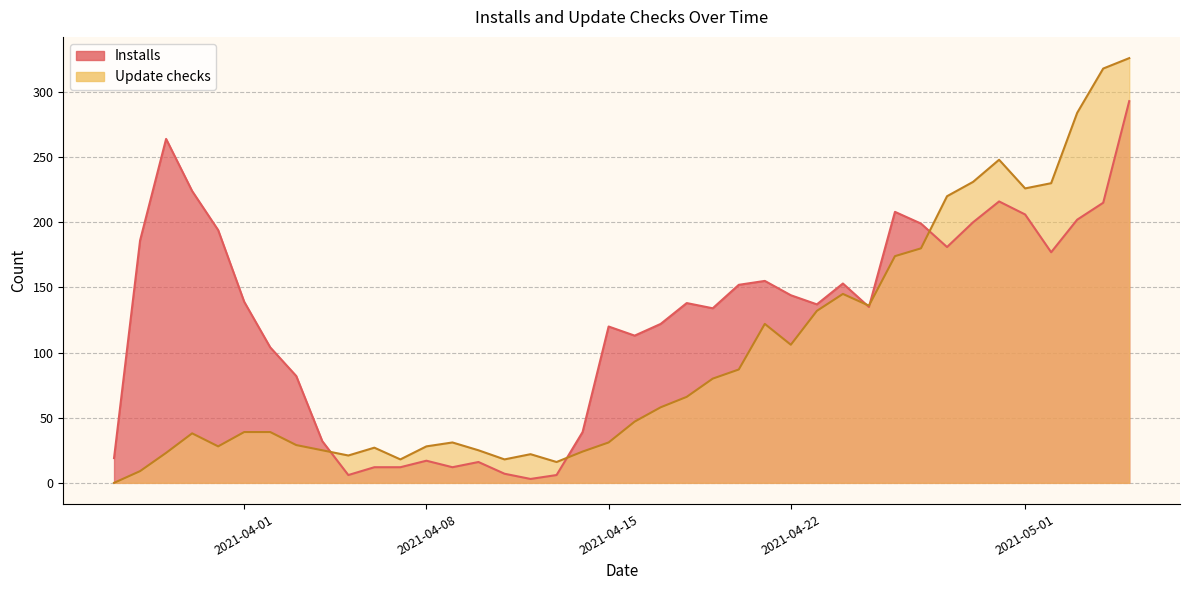

Reading left to right, what are all the values shown in this chart?

Installs: 19	186	264	224	194	139	104	82	32	6	12	12	17	12	16	7	3	6	39	120	113	122	138	134	152	155	144	137	153	135	208	199	181	200	216	206	177	202	215	293
Update checks: 0	9	23	38	28	39	39	29	25	21	27	18	28	31	25	18	22	16	24	31	47	58	66	80	87	122	106	132	145	136	174	180	220	231	248	226	230	284	318	326